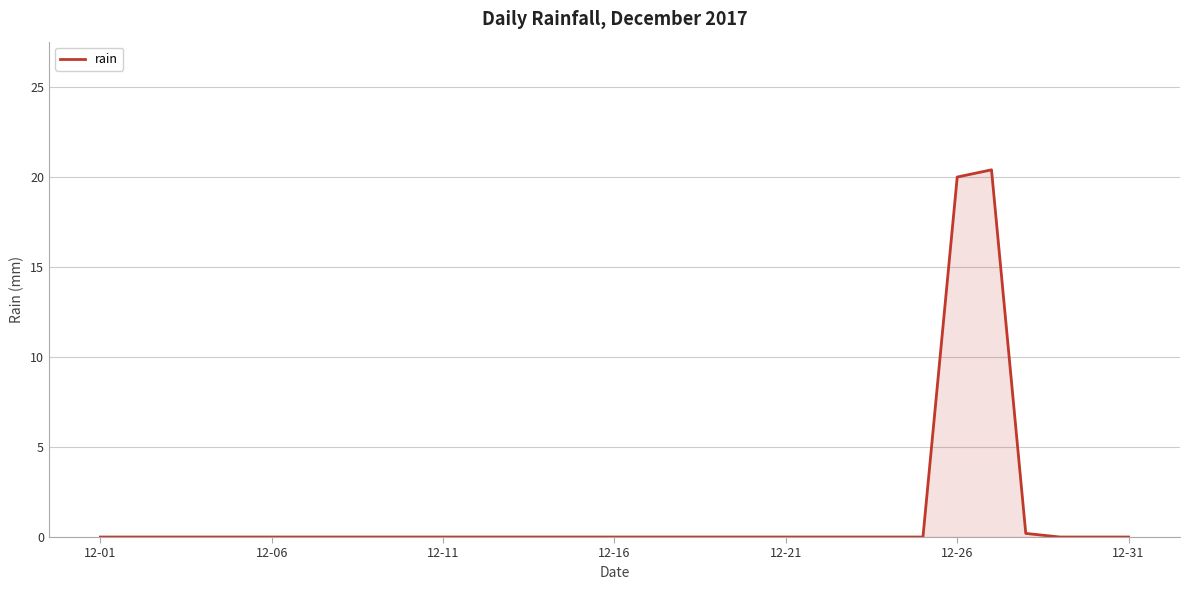

Reading left to right, extract all data points from this chart.

0.0	0.0	0.0	0.0	0.0	0.0	0.0	0.0	0.0	0.0	0.0	0.0	0.0	0.0	0.0	0.0	0.0	0.0	0.0	0.0	0.0	0.0	0.0	0.0	0.0	20.0	20.4	0.2	0.0	0.0	0.0